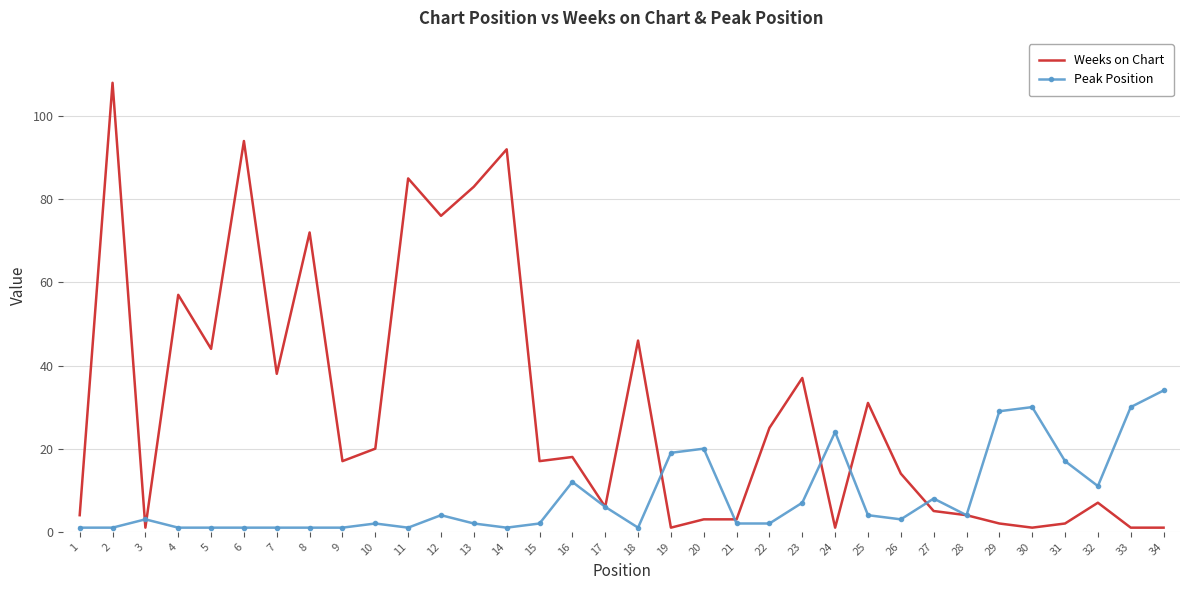

Rank the series by their maximum value, from highest to lowest.

Weeks on Chart, Peak Position